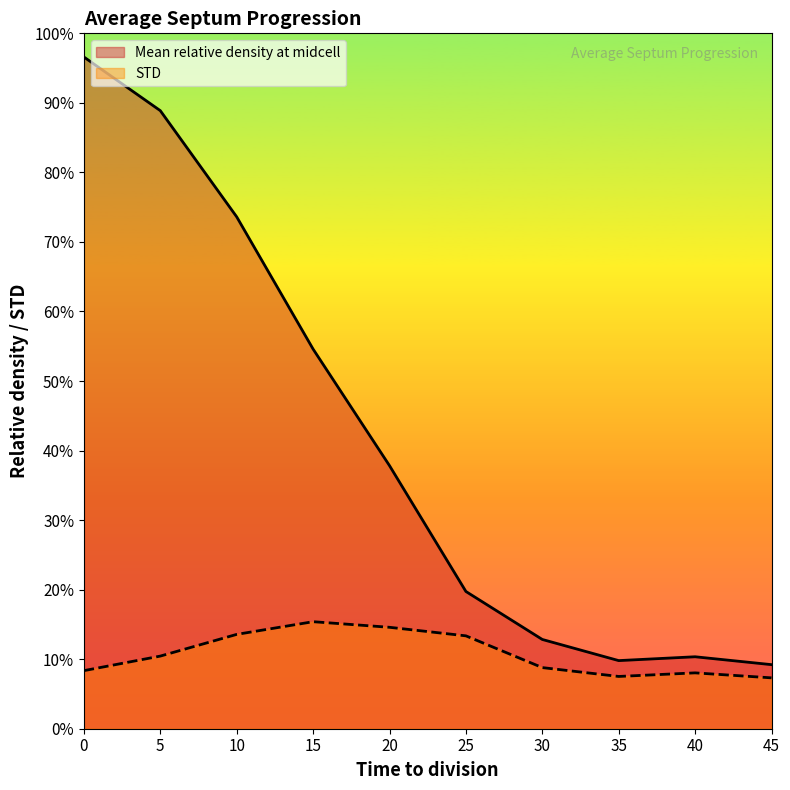

Reading left to right, transcribe all the data shown in this chart.

Mean relative density at midcell: 1.0	0.9	0.7	0.5	0.4	0.2	0.1	0.1	0.1	0.1
STD: 0.1	0.1	0.1	0.2	0.1	0.1	0.1	0.1	0.1	0.1